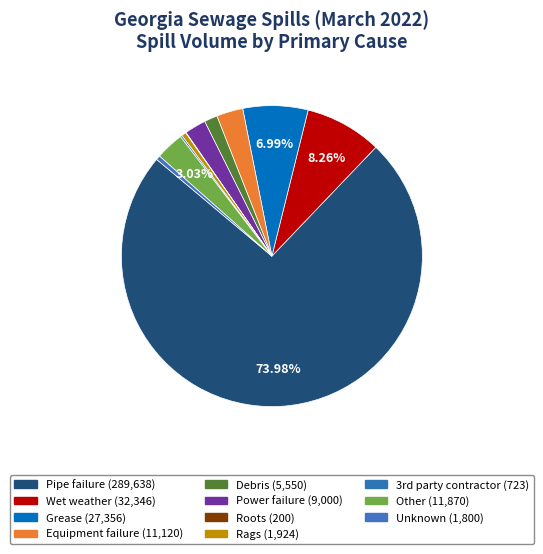

Does Pipe failure represent more than half of the total?

Yes